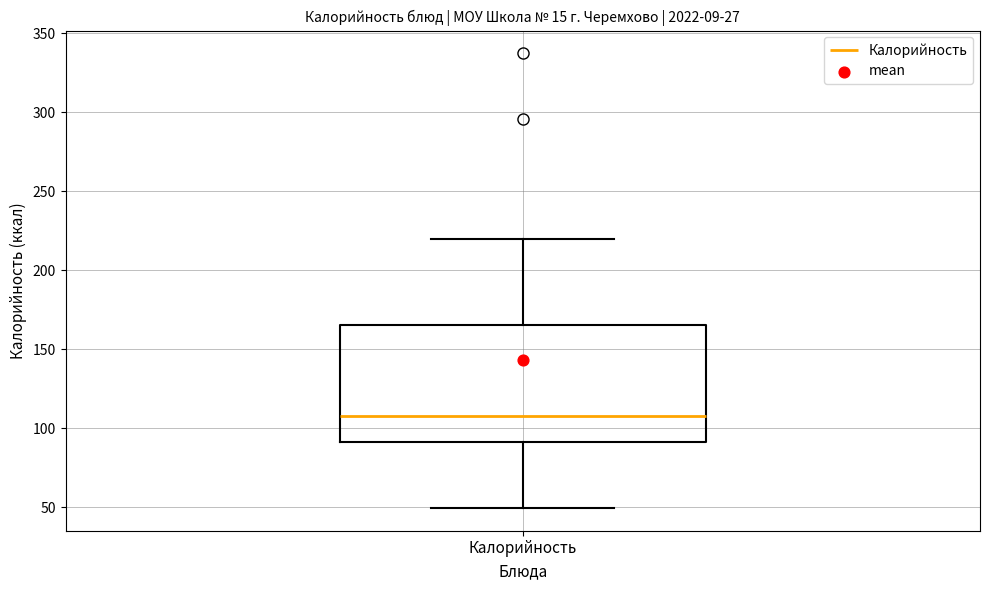

Transcribe this box plot: give where the median line is, the range the box spans, and where the two whiskers end, as read against the y-axis. The values are not printed on the chart, so give them approximately, as read against the axis.

median 110, box 90 to 165, whiskers 50 to 220